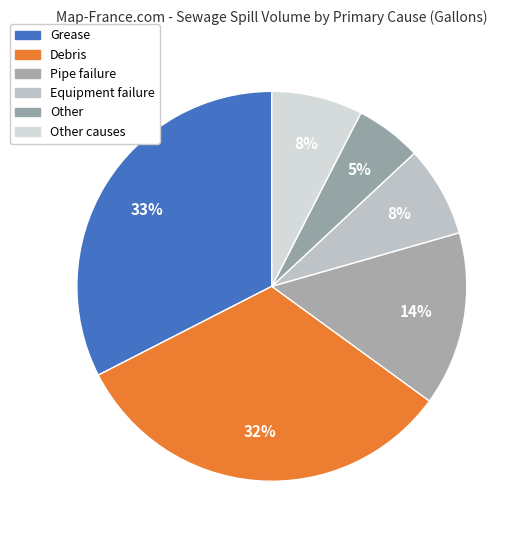

How many slices are in this pie chart?

6